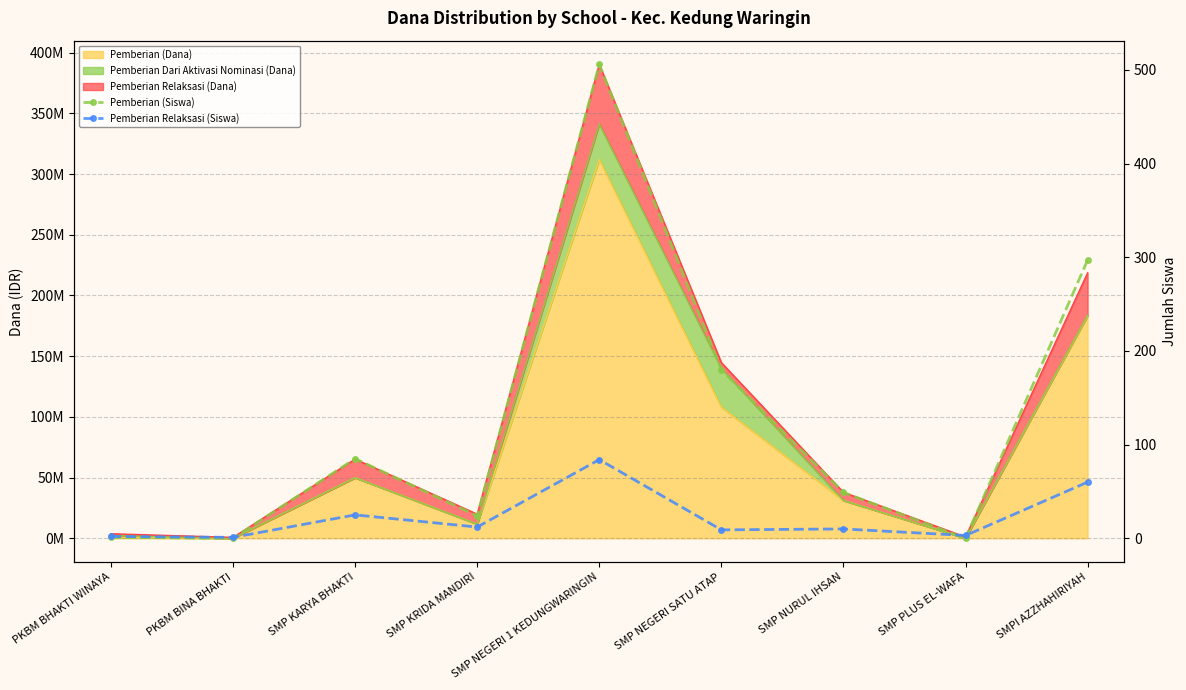

What value does the Pemberian Relaksasi (Siswa) series have at SMP KRIDA MANDIRI?

12